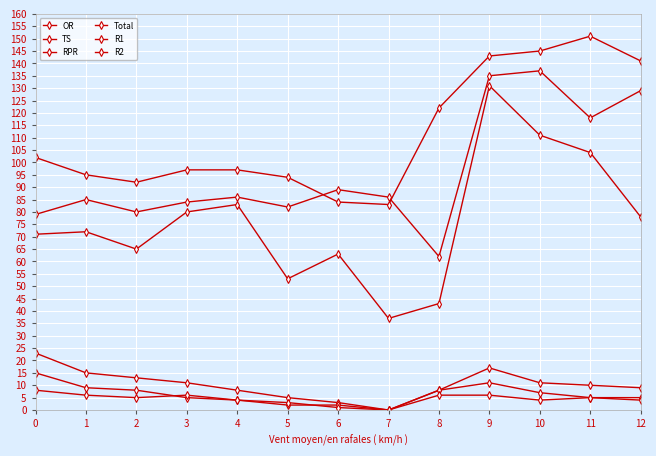

Is it true that R2 equals 4 at 10?

True